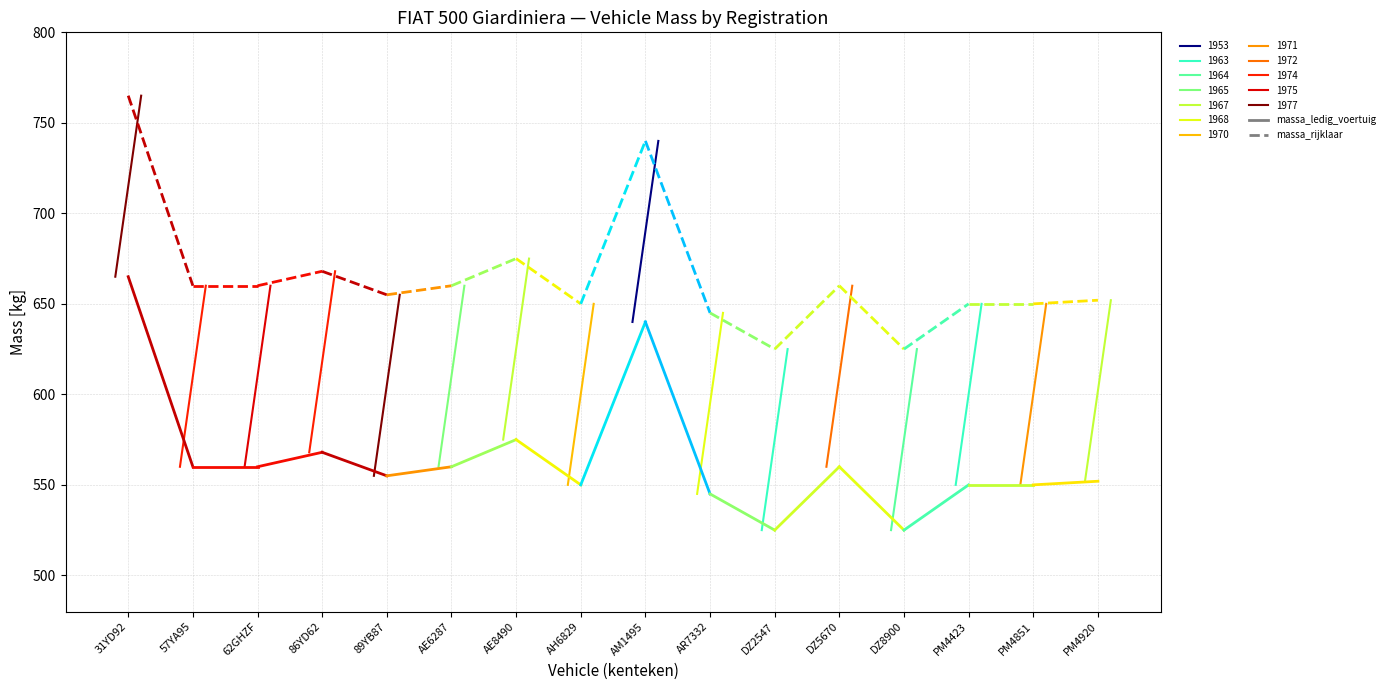

What position from the right is 57YA95?

1